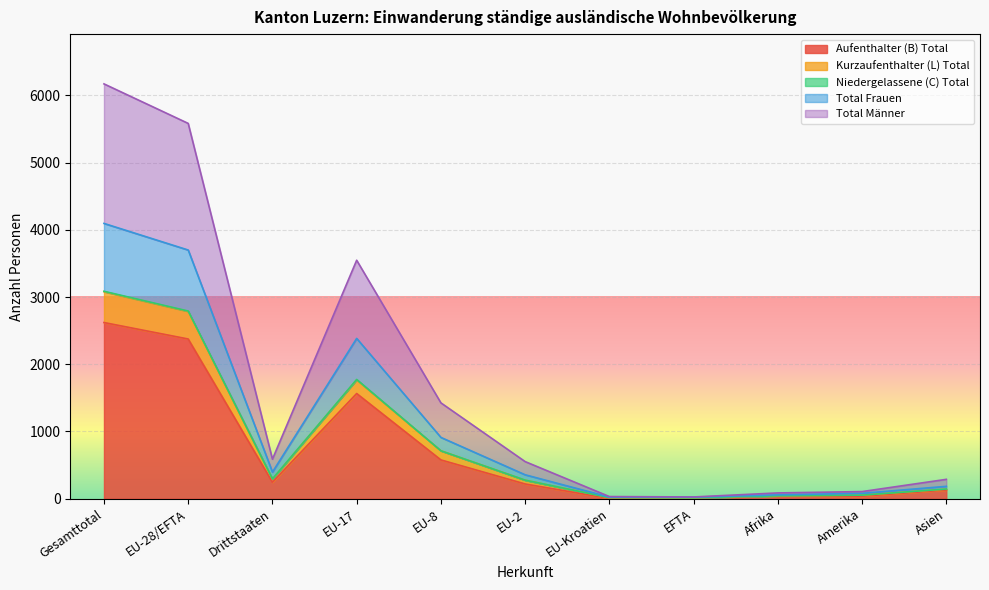

How many data points does each series have?

11